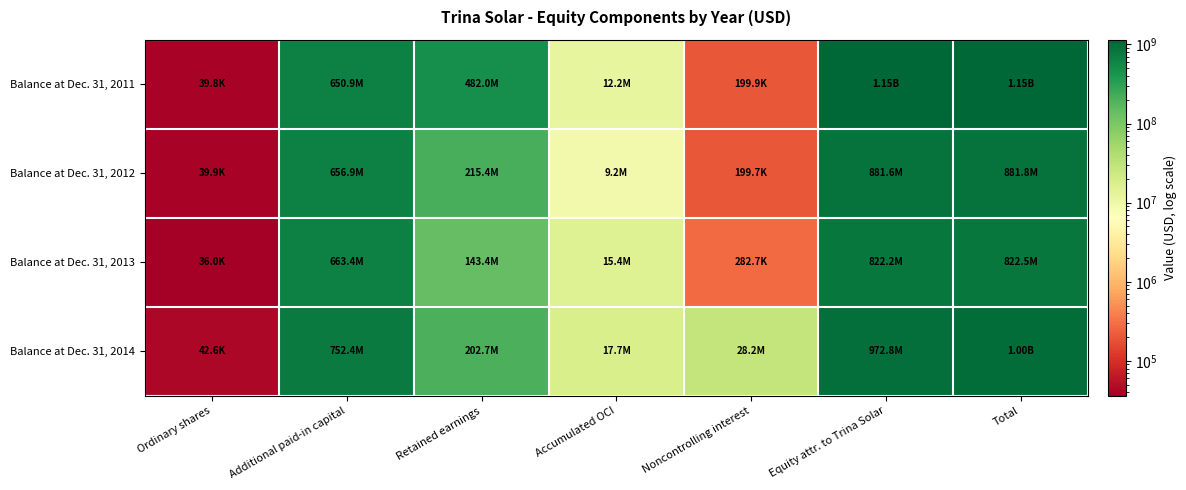

Reading left to right, extract all data points from this chart.

Balance at Dec. 31, 2011: Ordinary shares=39823	Additional paid-in capital=650944164	Retained earnings=481950538	Accumulated OCI=12190872	Noncontrolling interest=199852	Equity attr. to Trina Solar=1145125397	Total=1145325249
Balance at Dec. 31, 2012: Ordinary shares=39933	Additional paid-in capital=656943591	Retained earnings=215395146	Accumulated OCI=9206322	Noncontrolling interest=199717	Equity attr. to Trina Solar=881584992	Total=881784709
Balance at Dec. 31, 2013: Ordinary shares=36050	Additional paid-in capital=663387912	Retained earnings=143369211	Accumulated OCI=15402931	Noncontrolling interest=282665	Equity attr. to Trina Solar=822196104	Total=822478769
Balance at Dec. 31, 2014: Ordinary shares=42613	Additional paid-in capital=752384179	Retained earnings=202706896	Accumulated OCI=17710281	Noncontrolling interest=28234651	Equity attr. to Trina Solar=972843969	Total=1001078620